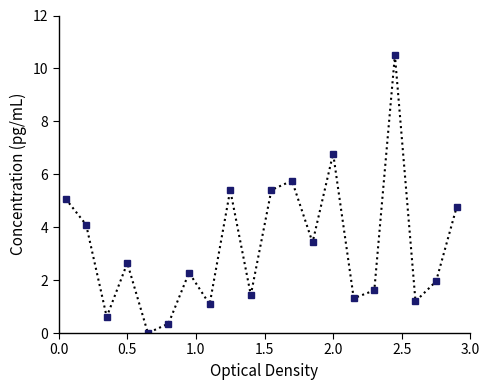

True or false: the data has more than 2 interior local peaks.

True